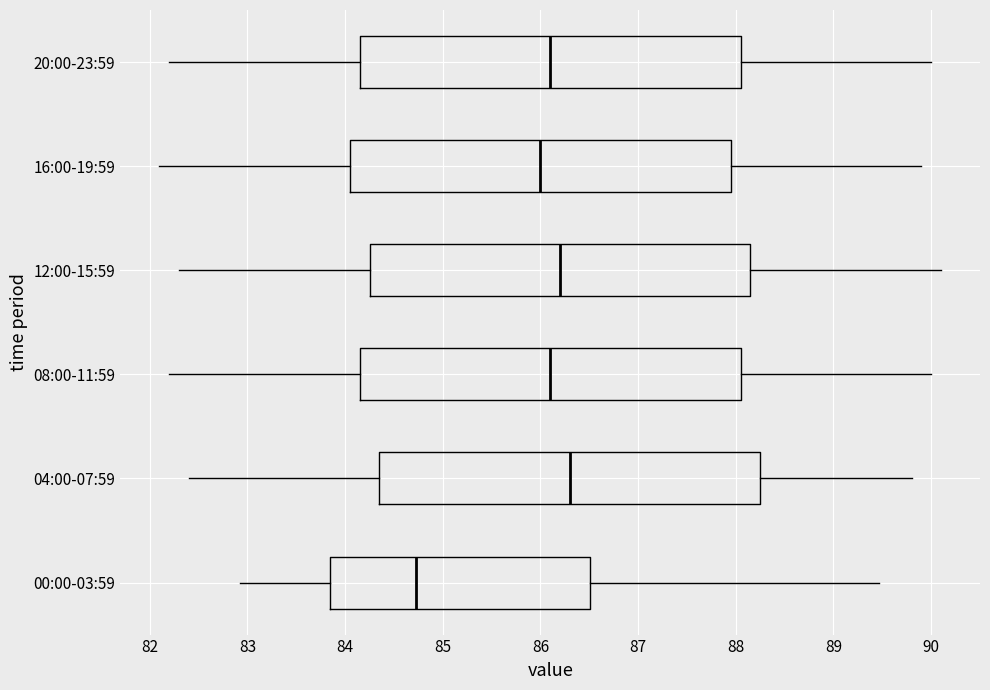

Reading bottom to top, read every box against the x-axis: the position of its median line, the range the box covers, and the ends of its whiskers. The values are not printed on the chart, so give them approximately, as read against the axis.

00:00-03:59: median 84.7, box 83.8 to 86.5, whiskers 82.9 to 89.5
04:00-07:59: median 86.3, box 84.4 to 88.3, whiskers 82.4 to 89.8
08:00-11:59: median 86.1, box 84.2 to 88.1, whiskers 82.2 to 90.0
12:00-15:59: median 86.2, box 84.3 to 88.2, whiskers 82.3 to 90.1
16:00-19:59: median 86.0, box 84.1 to 88.0, whiskers 82.1 to 89.9
20:00-23:59: median 86.1, box 84.2 to 88.1, whiskers 82.2 to 90.0